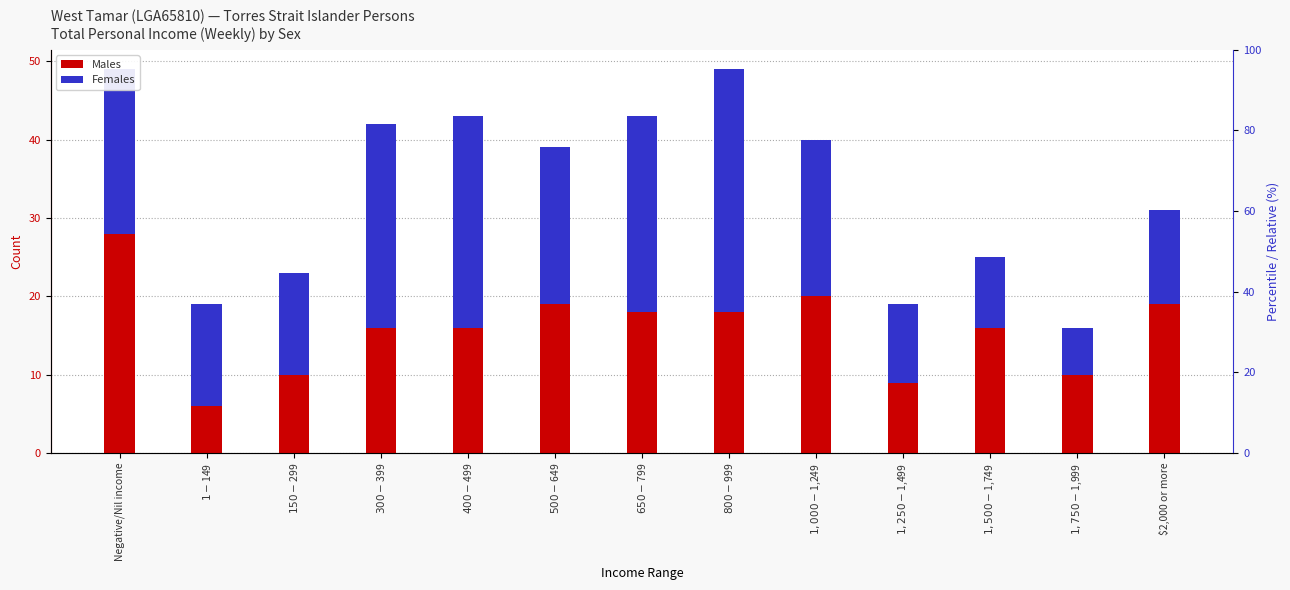

What is the average value of the Males series?

16